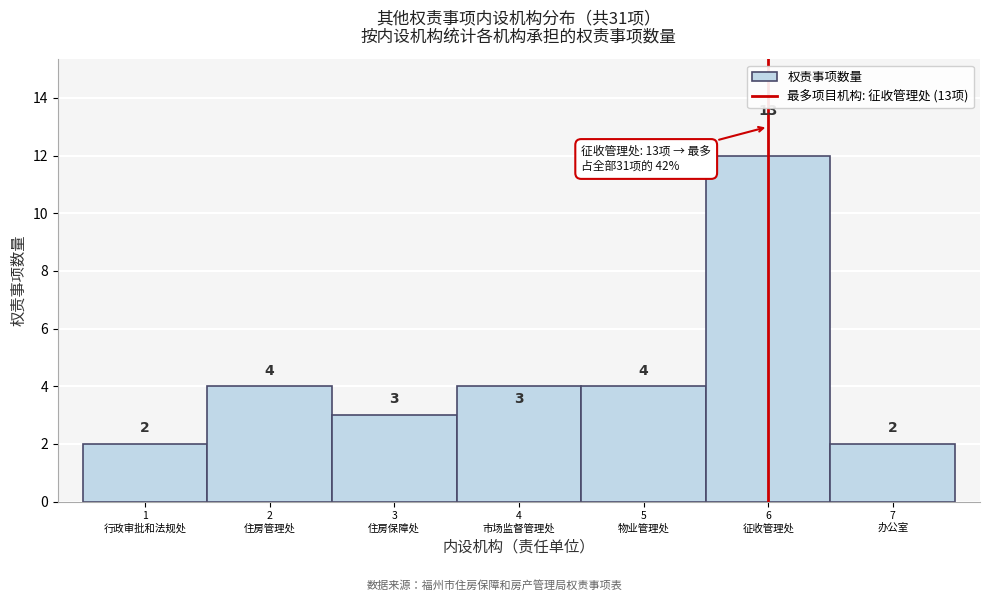

Reading left to right, extract all data points from this chart.

2	4	3	4	4	12	2